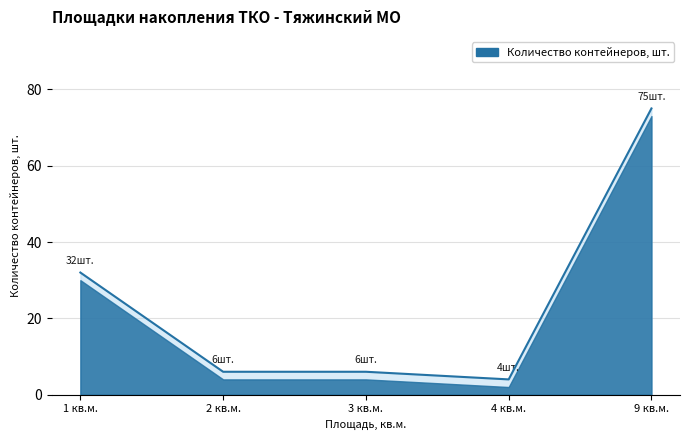

Between 1 and 2, which is larger?

1